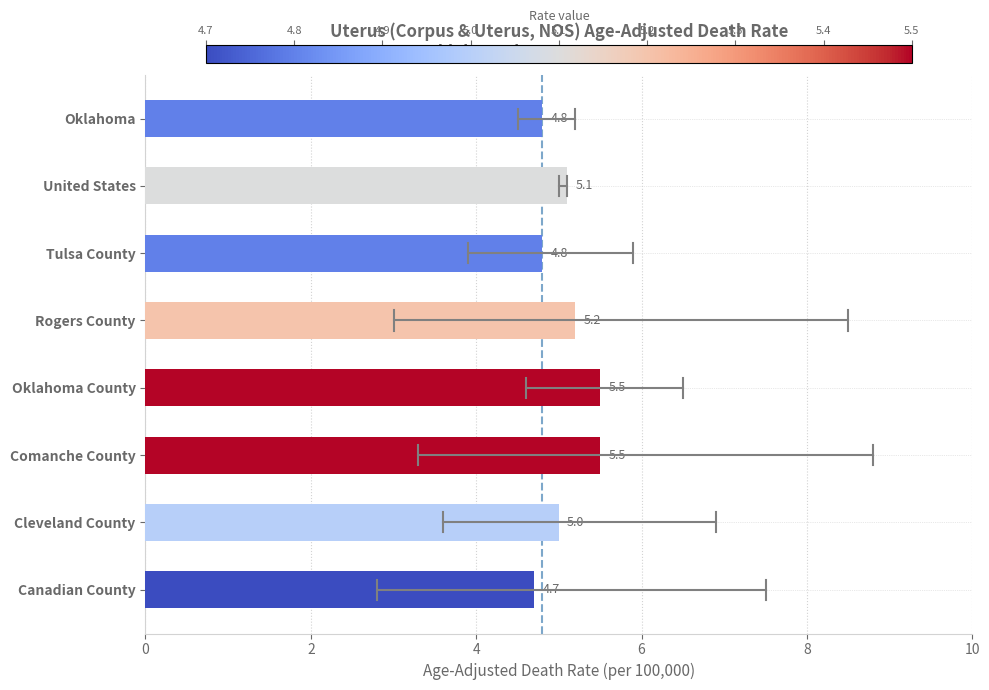

The value at Oklahoma County is 7.4. True or false?

False